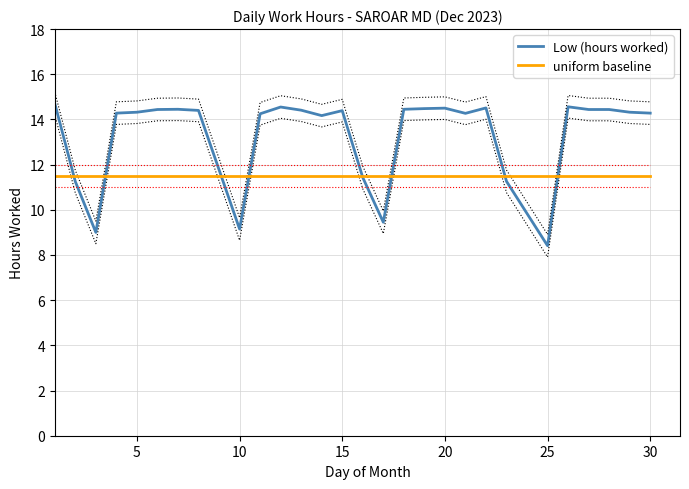

What is the average value of the Low (hours worked) series?

13.3